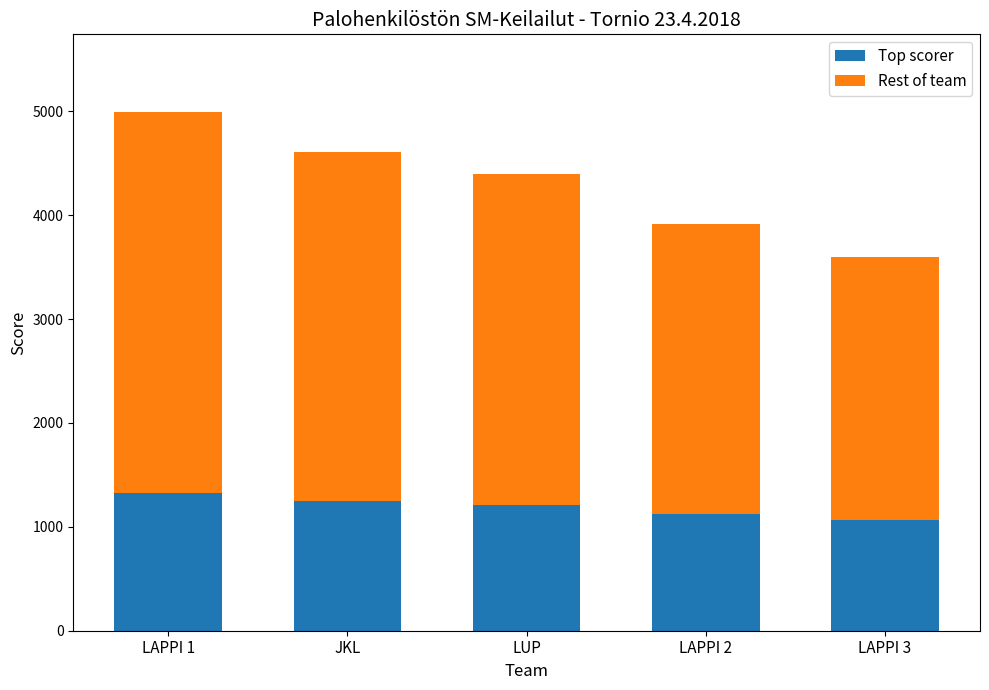

How many distinct data groups are displayed?

2